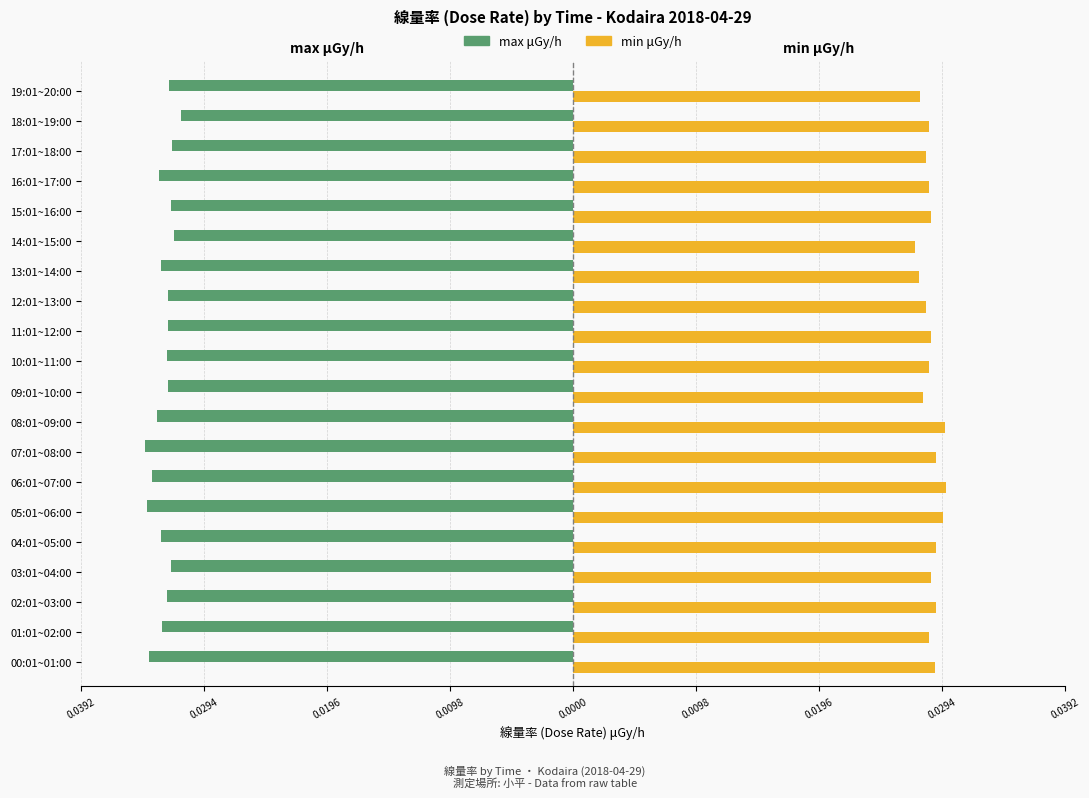

Where is max μGy/h nearest to the value 0?

18:01~19:00